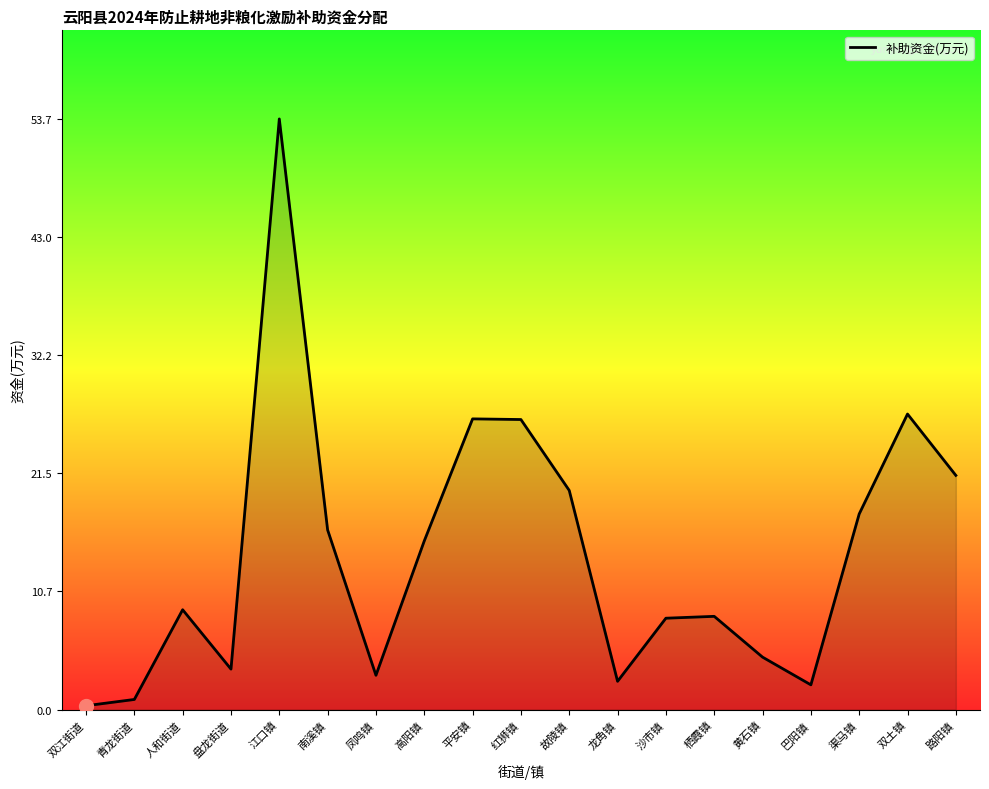

What is the sum of the values at 人和街道 and 栖霞镇?

17.6